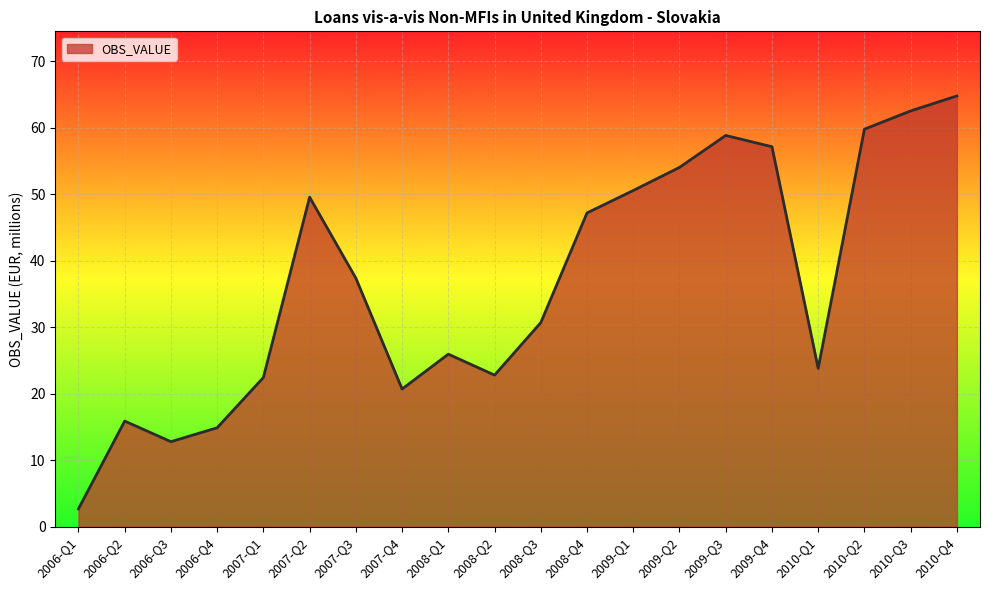

At which category does the data reach its first local peak?

2006-Q2